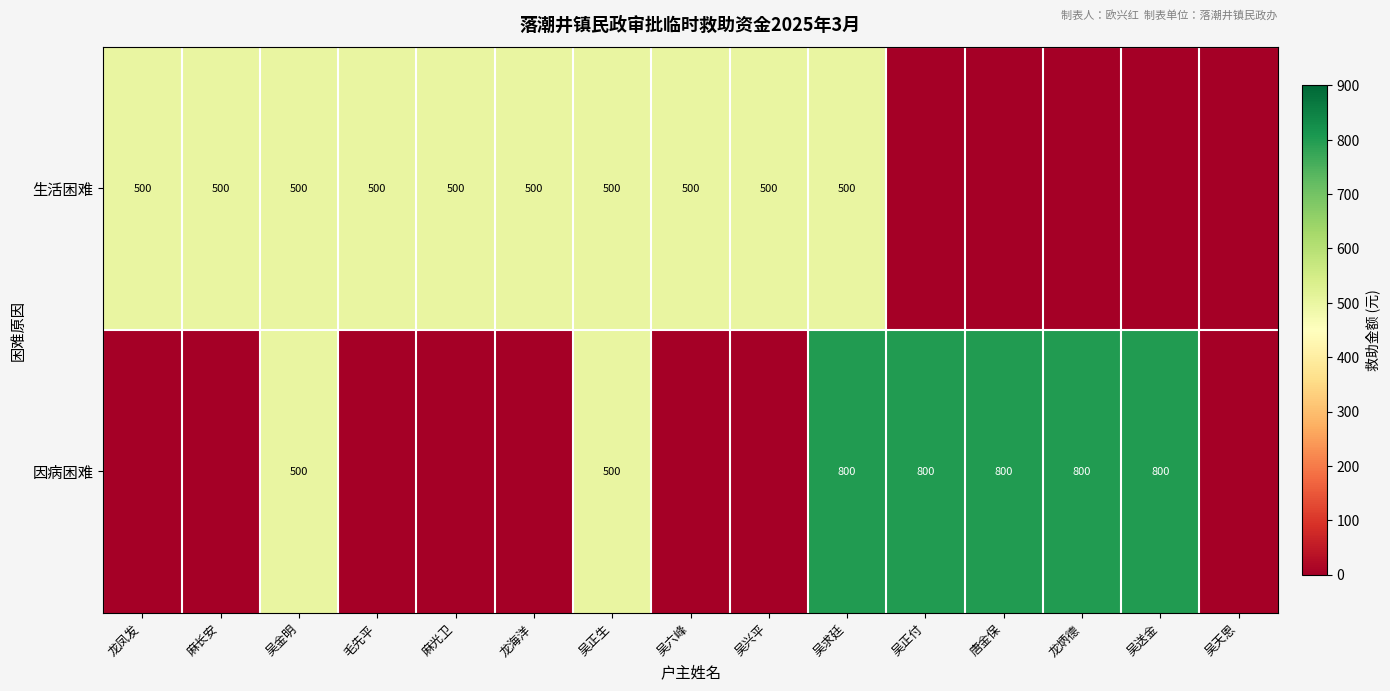

At which category is the sum across all series the highest?

吴求廷